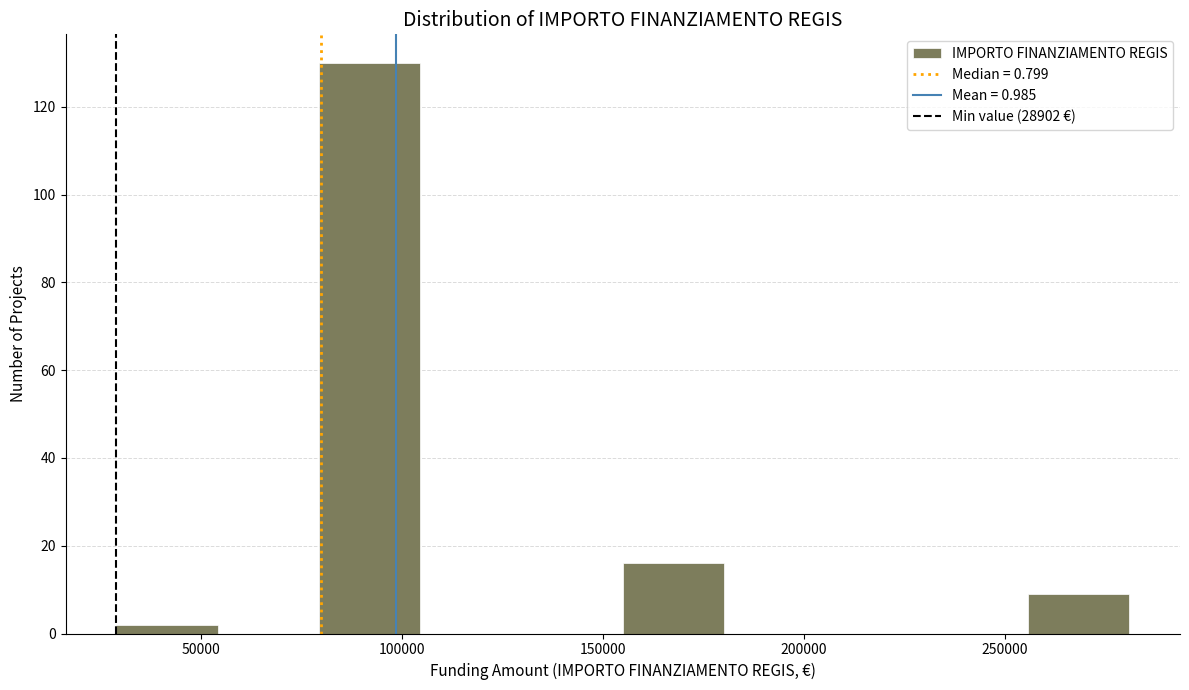

Reading left to right, transcribe this chart: for each bar, give the range it covers on the x-axis and its height. Neither the bar edges nor the heights are printed on the chart, so give them approximately, as read against the axes.

30000 to 55000: 2
55000 to 80000: 0
80000 to 105000: 130
105000 to 130000: 0
130000 to 155000: 0
155000 to 180000: 16
180000 to 205000: 0
205000 to 230000: 0
230000 to 255000: 0
255000 to 280000: 10